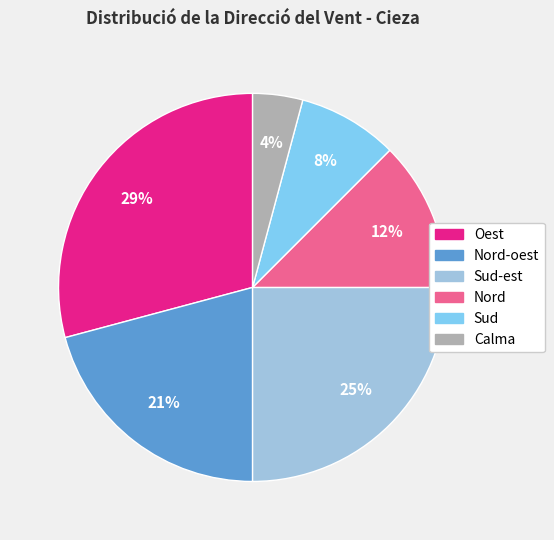

Is there a majority slice in this chart?

No